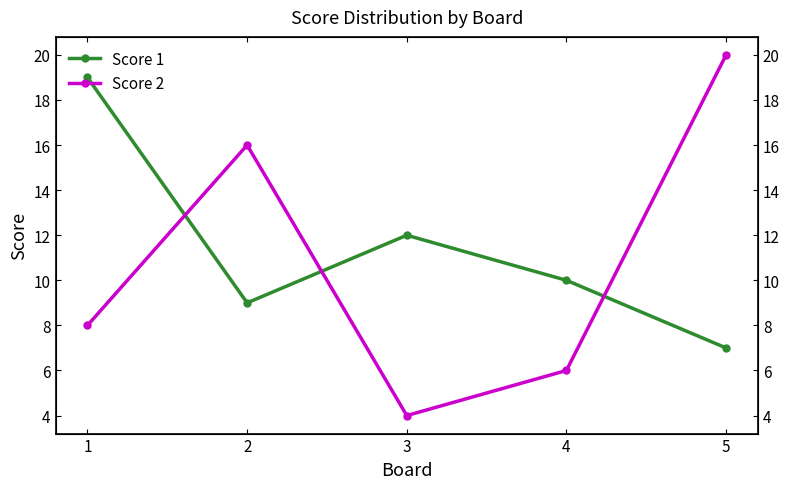

What is the difference between the Score 2 values at 4 and 2?

10